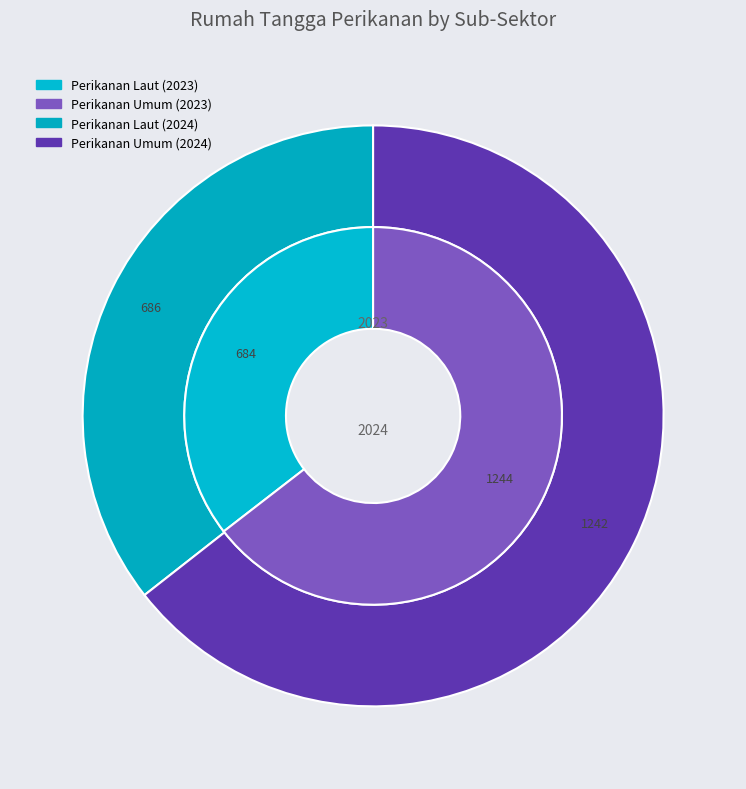

True or false: Perikanan Laut accounts for 36% of the total.

True